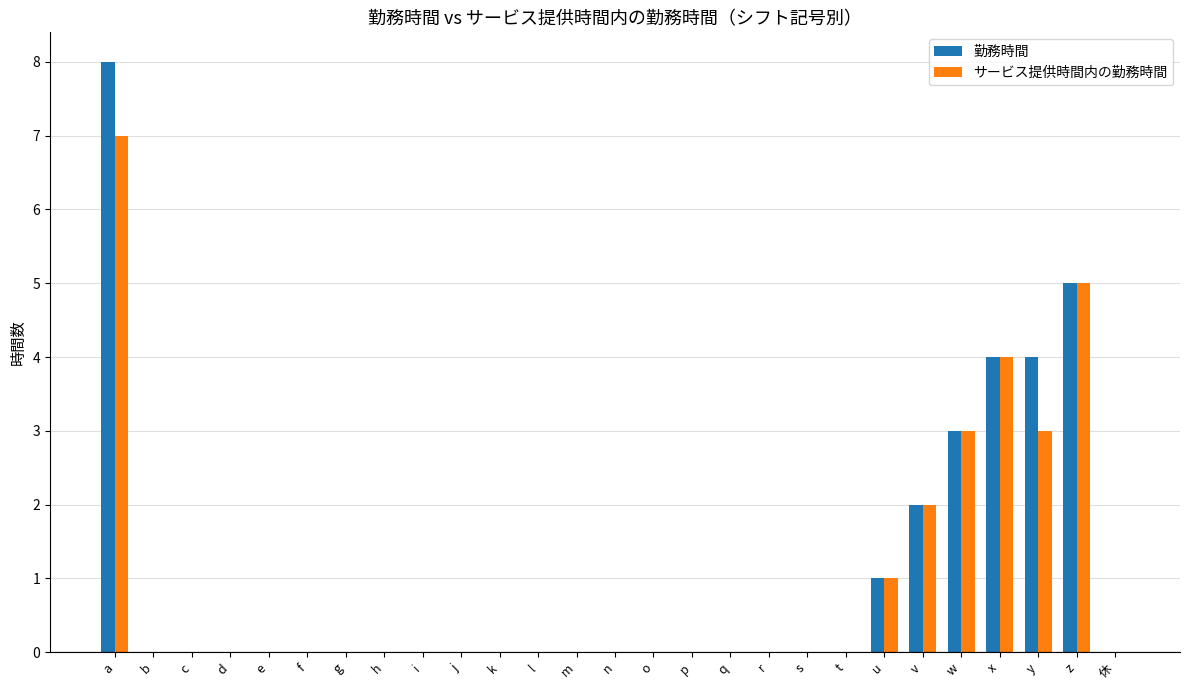

The サービス提供時間内の勤務時間 series shows 4 at x. True or false?

True